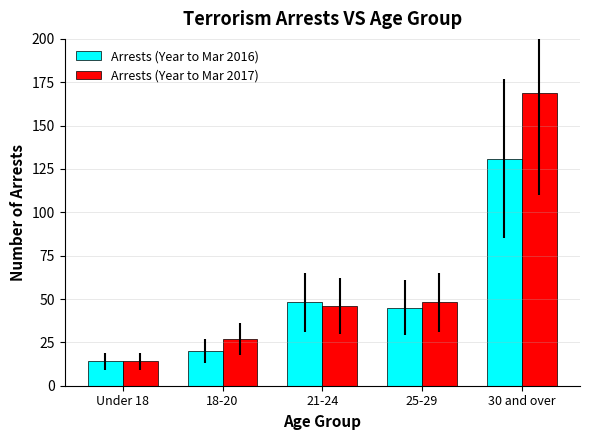

The Arrests (Year to Mar 2017) series shows 17 at 18-20. True or false?

False